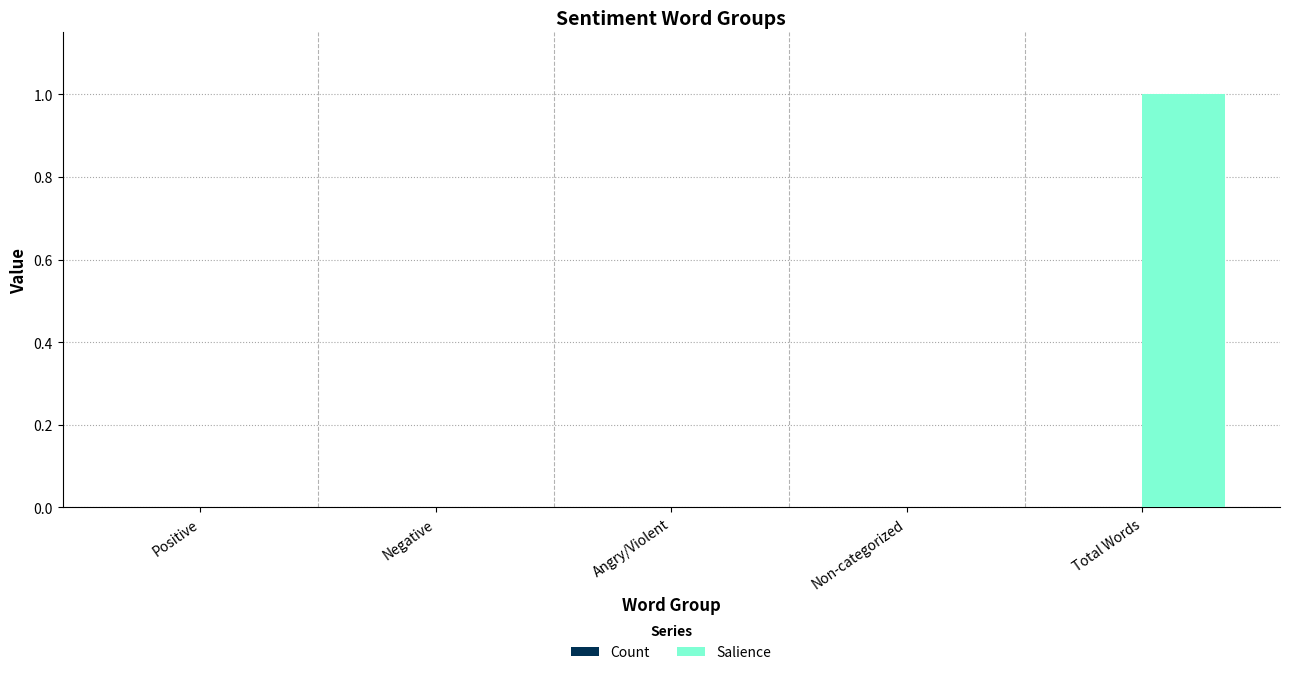

Reading left to right, extract all data points from this chart.

Positive=0	Negative=0	Angry/Violent=0	Non-categorized=0	Total Words=1